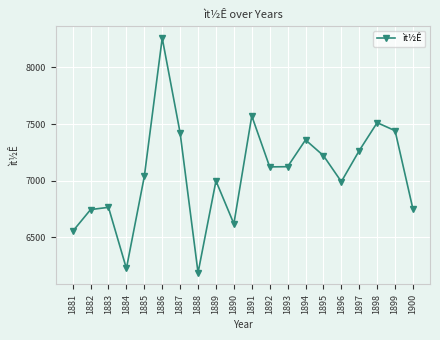

The value at 1895 is 7221.0. True or false?

True